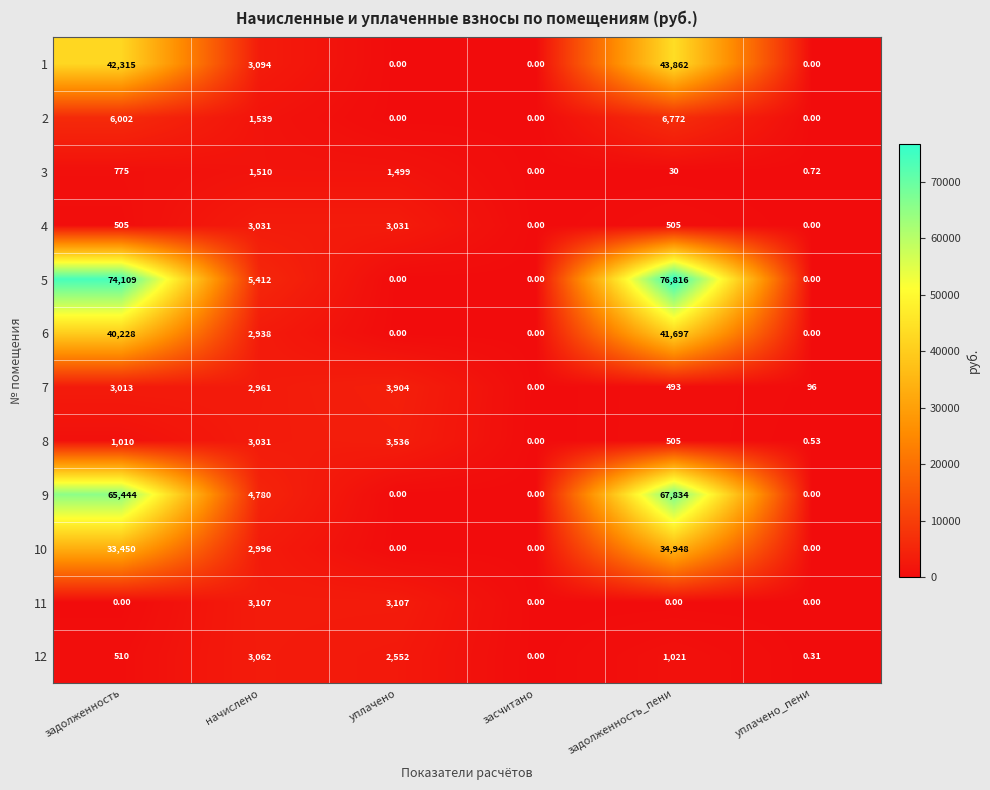

Is the value of 8 at уплачено greater than the value of 2 at уплачено?

Yes